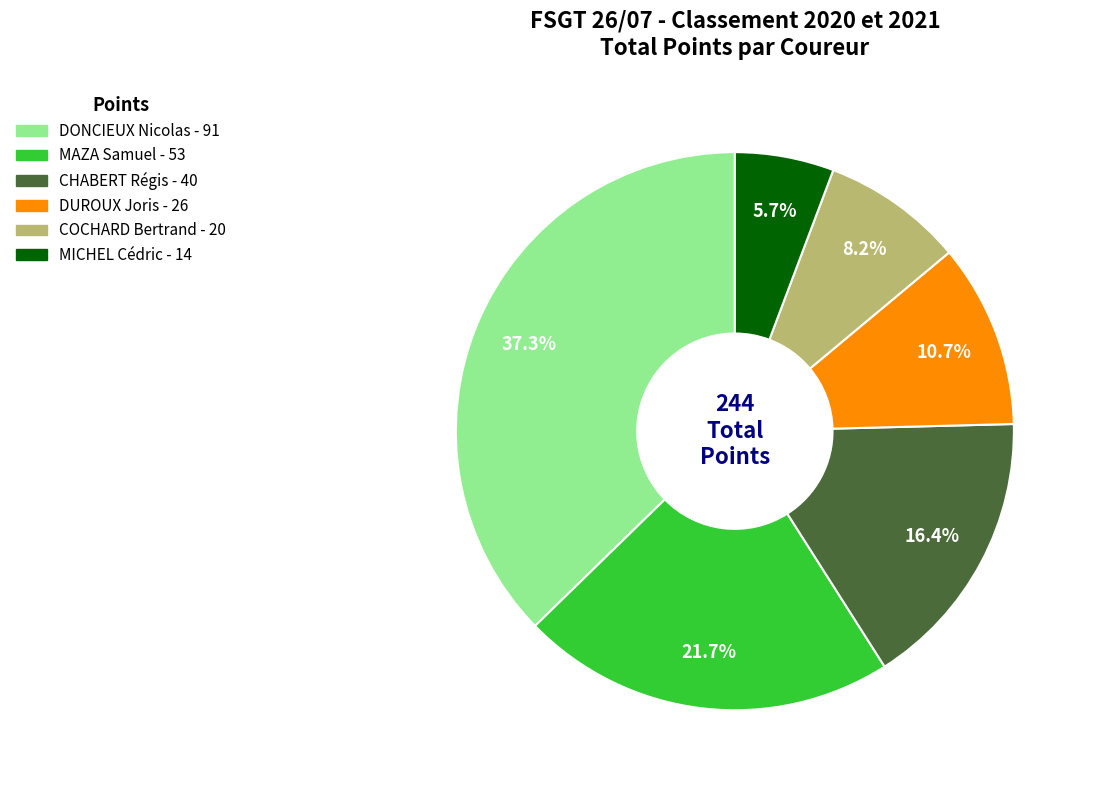

Is there a majority slice in this chart?

No